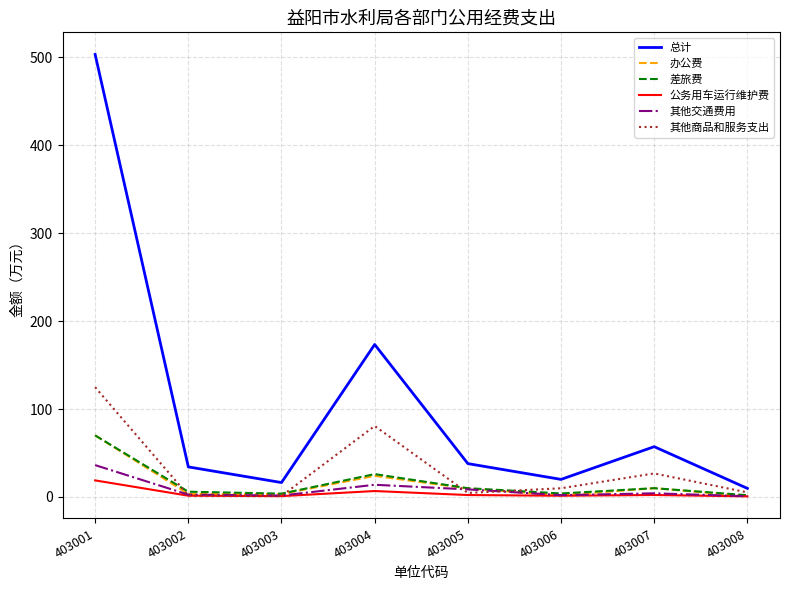

How many lines are shown in the chart?

6